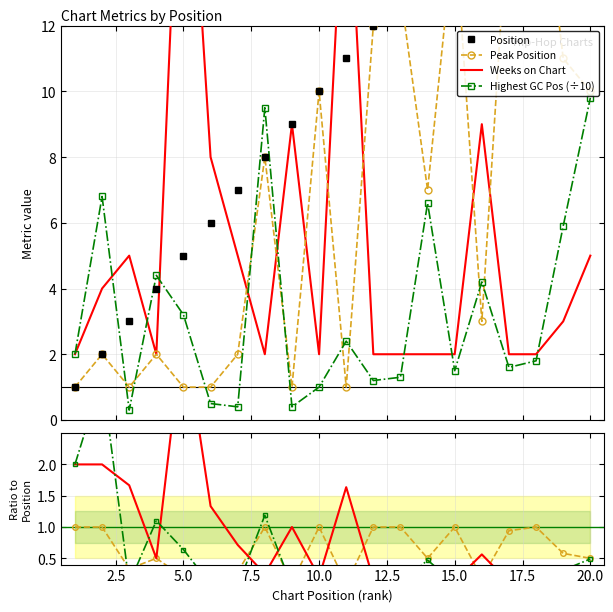

What are all the series names shown in the legend?

Position, Peak Position, Weeks on Chart, Highest GC Pos (÷10)